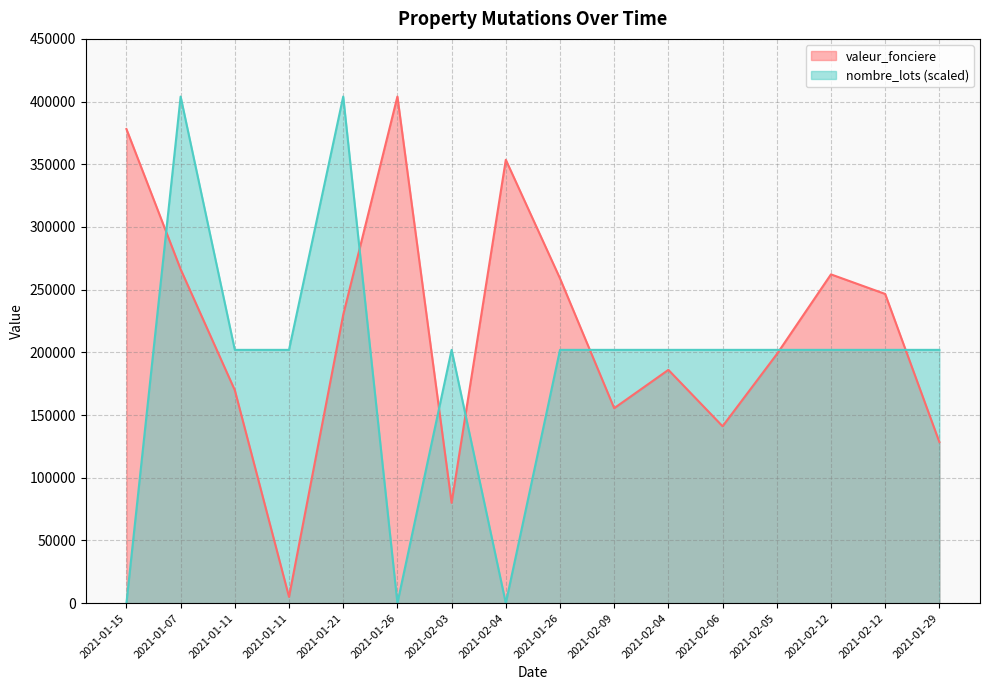

Reading right to left, transcribe all the data shown in this chart.

valeur_fonciere: 128504	246600	262200	198524	141092	186052	155500	259000	353600	80000	404000	229960	5000	169833	266310	378110
nombre_lots: 202000	202000	202000	202000	202000	202000	202000	202000	0	202000	0	404000	202000	202000	404000	0